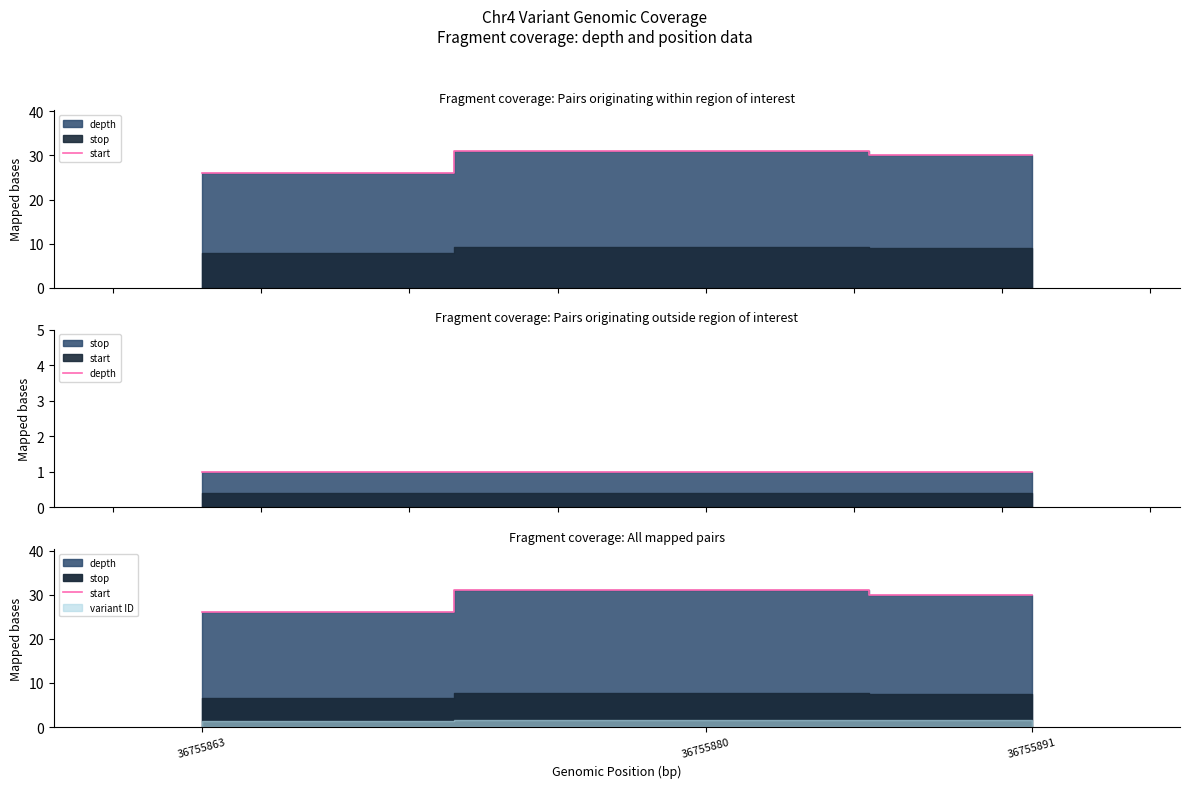

Between 36755880 and 36755891, which is larger?

36755880